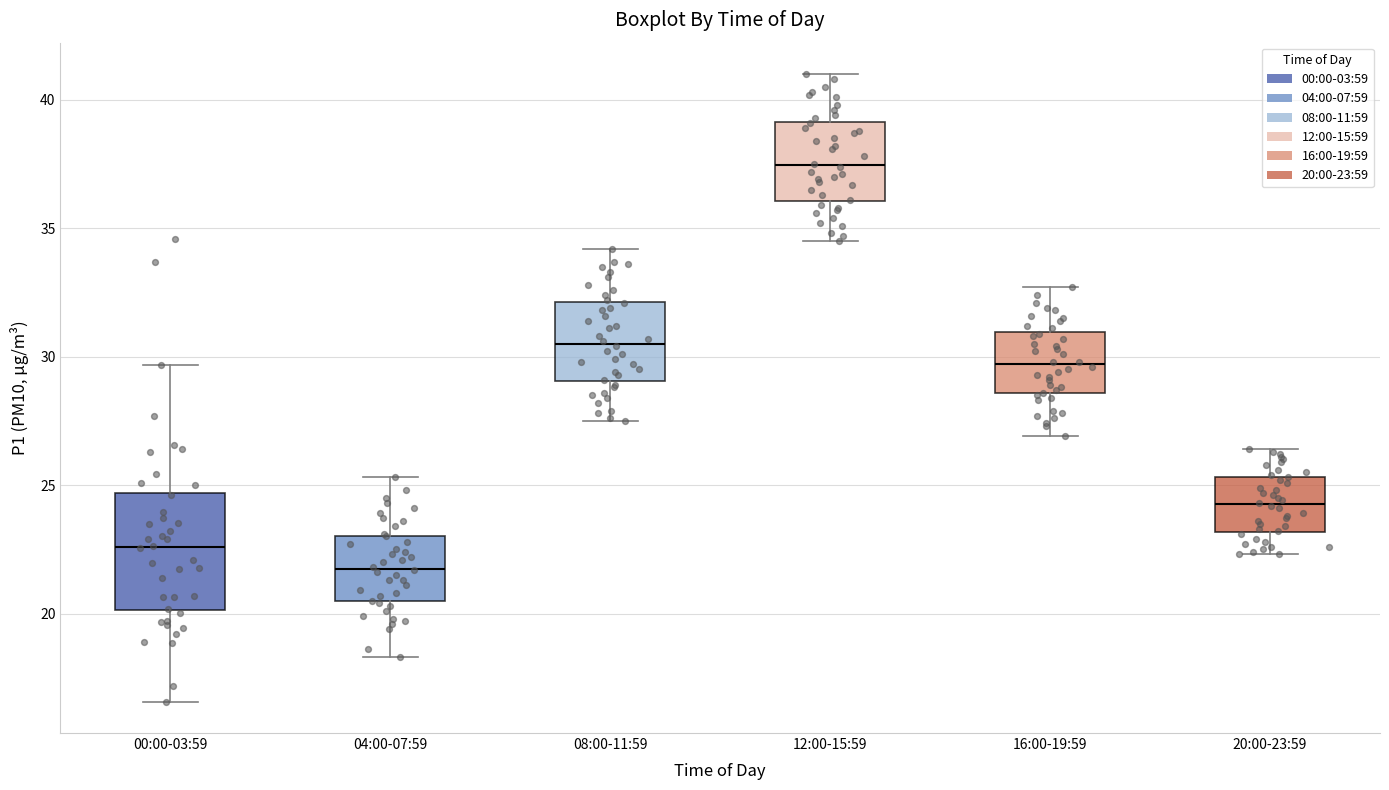

Reading left to right, read every box against the y-axis: the position of its median line, the range the box covers, and the ends of its whiskers. The values are not printed on the chart, so give them approximately, as read against the axis.

00:00-03:59: median 22.5, box 20.0 to 24.5, whiskers 16.5 to 29.5
04:00-07:59: median 22.0, box 20.5 to 23.0, whiskers 18.5 to 25.5
08:00-11:59: median 30.5, box 29.0 to 32.0, whiskers 27.5 to 34.0
12:00-15:59: median 37.5, box 36.0 to 39.0, whiskers 34.5 to 41.0
16:00-19:59: median 29.5, box 28.5 to 31.0, whiskers 27.0 to 32.5
20:00-23:59: median 24.5, box 23.0 to 25.5, whiskers 22.5 to 26.5